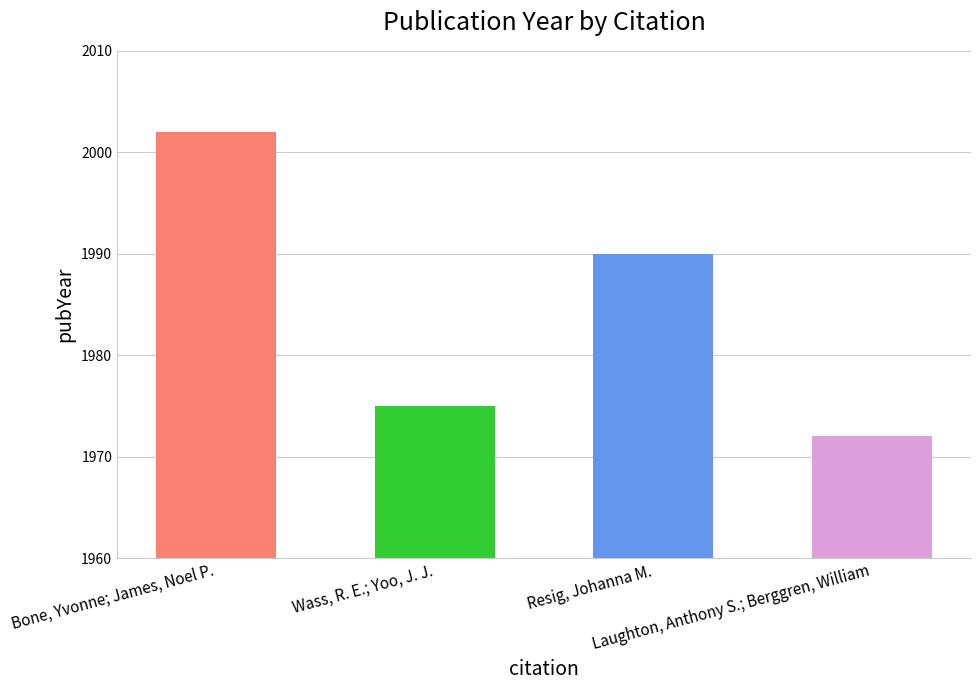

Reading left to right, list all the values displayed in this chart.

2002	1975	1990	1972